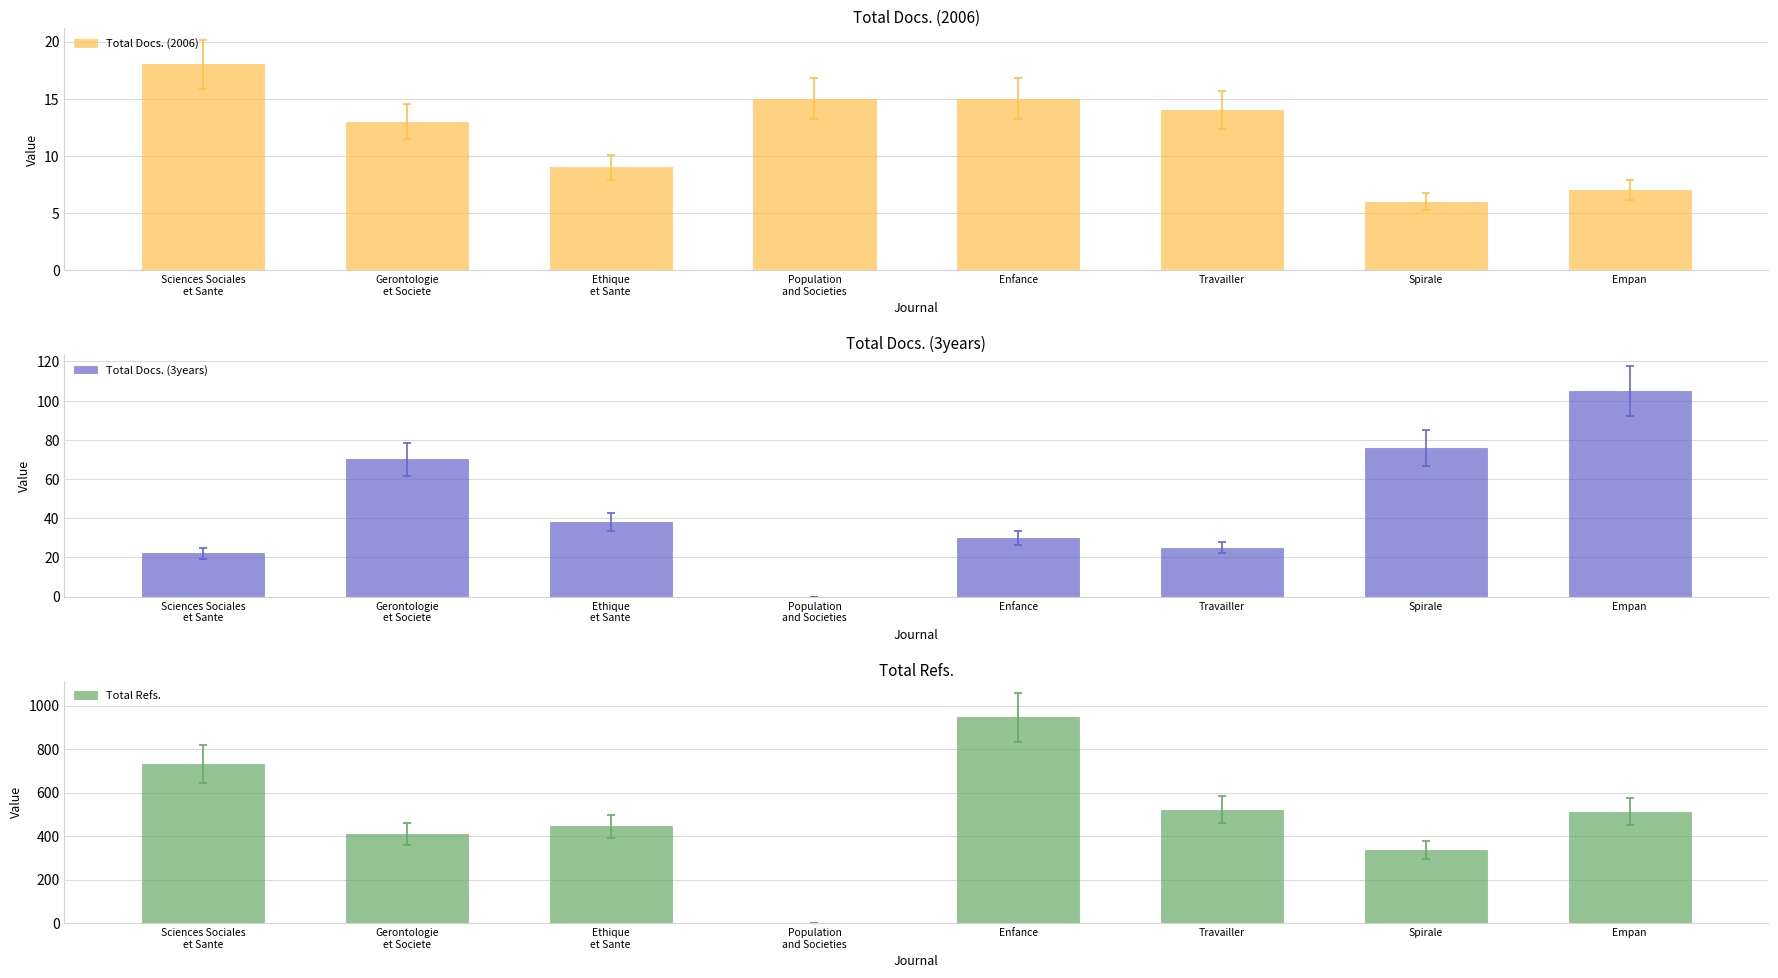

Is the value of Total Docs. (3years) at Empan greater than the value of Total Docs. (2006) at Spirale?

Yes